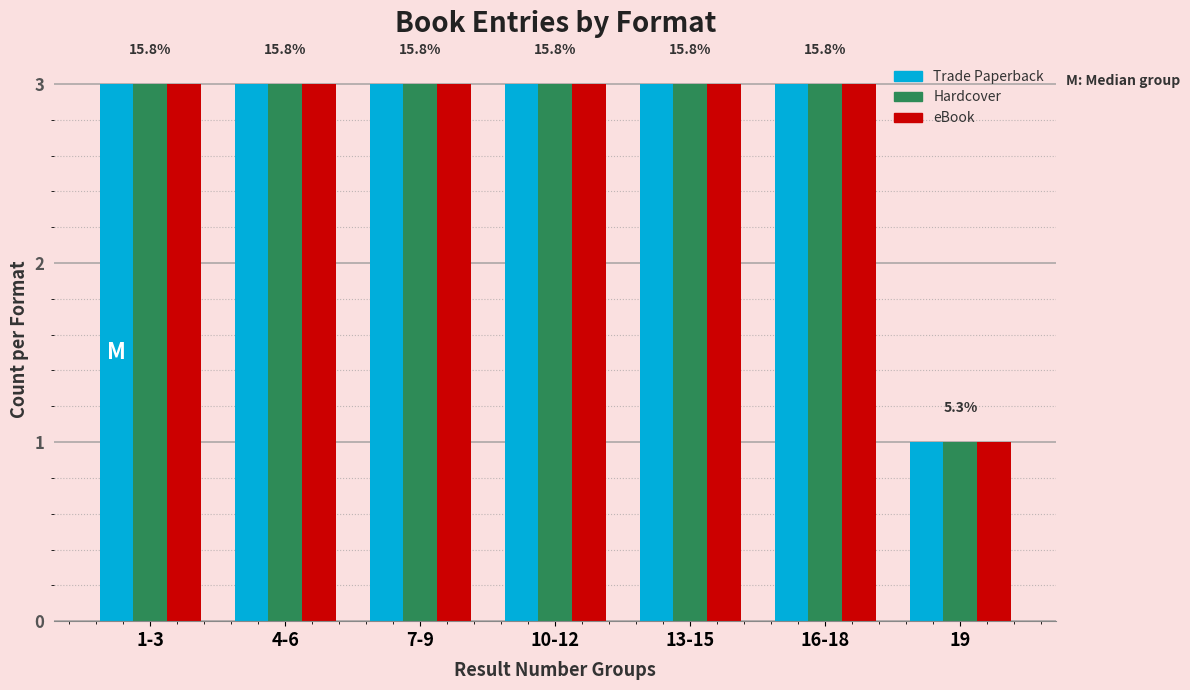

Reading left to right, extract all data points from this chart.

Trade Paperback: 1-3=3	4-6=3	7-9=3	10-12=3	13-15=3	16-18=3	19=1
Hardcover: 1-3=3	4-6=3	7-9=3	10-12=3	13-15=3	16-18=3	19=1
eBook: 1-3=3	4-6=3	7-9=3	10-12=3	13-15=3	16-18=3	19=1